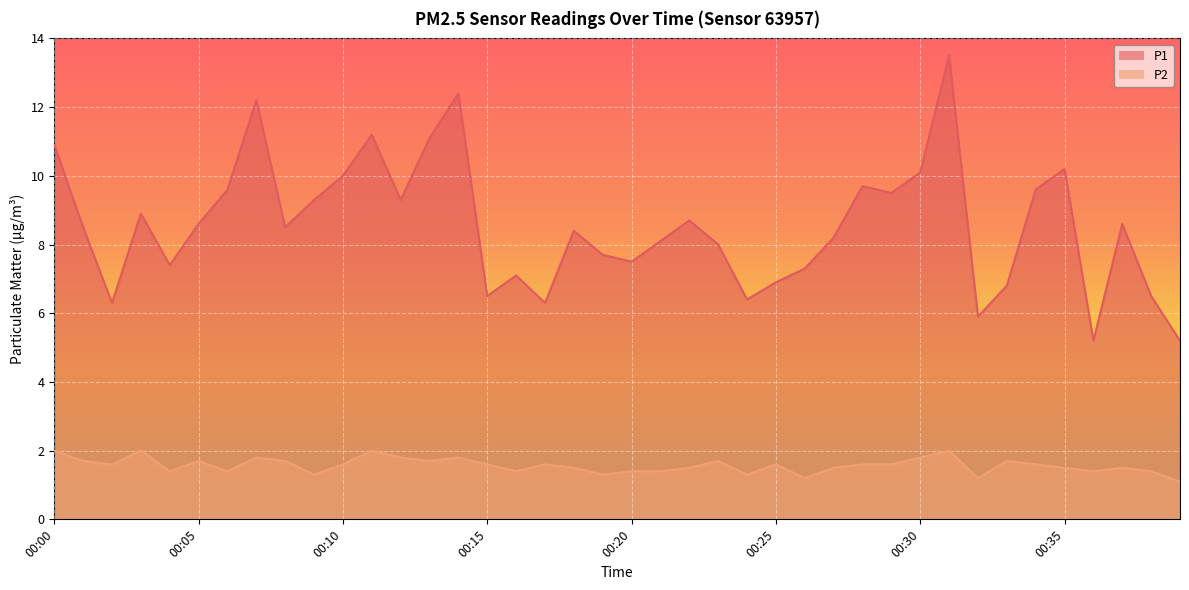

Between 00:08 and 00:32, which series saw the biggest shift?

P1